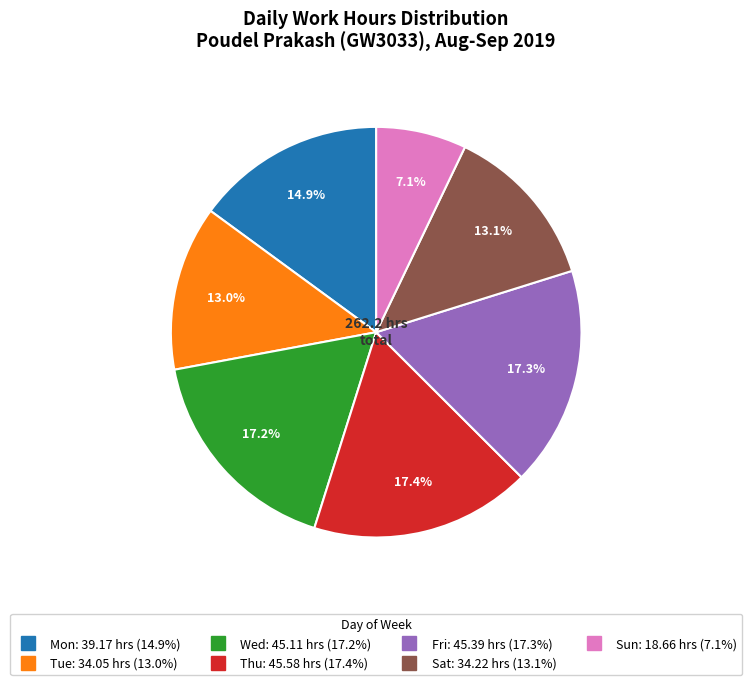

Is there a majority slice in this chart?

No